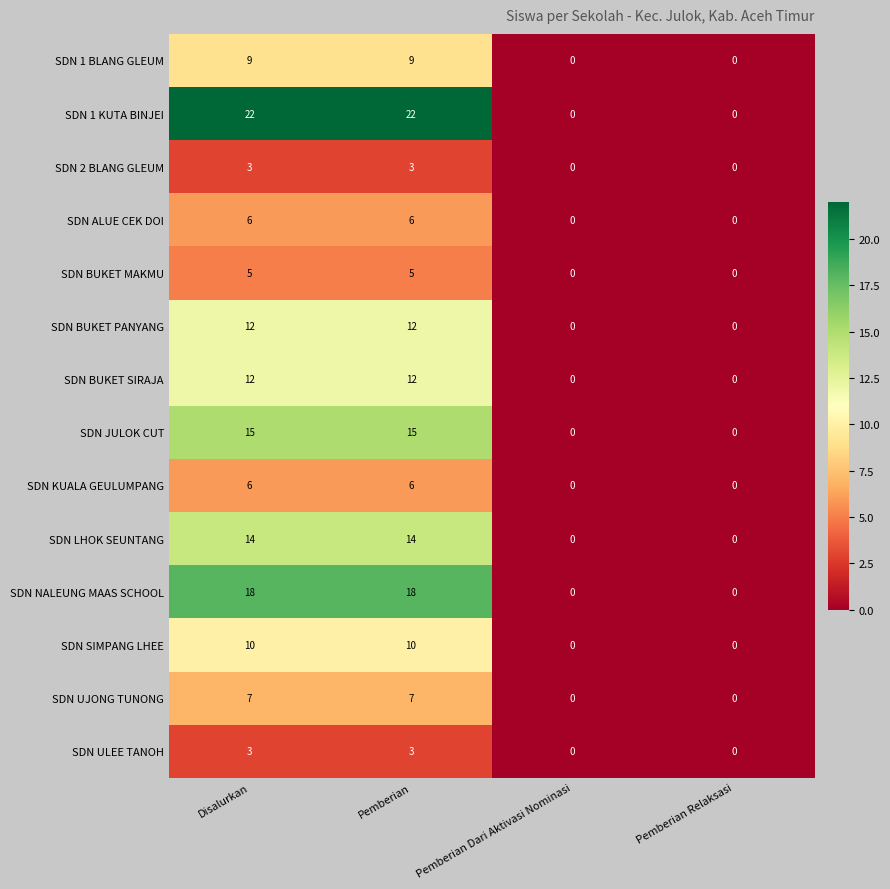

The SDN ALUE CEK DOI series shows 0 at Pemberian Dari Aktivasi Nominasi. True or false?

True